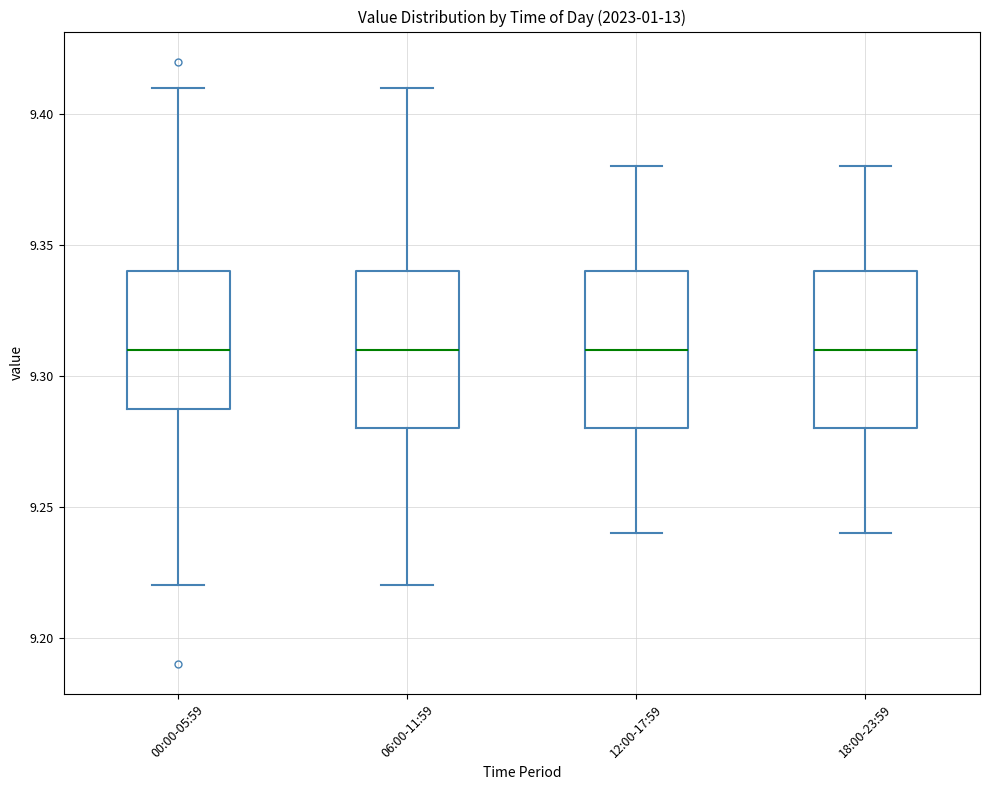

Where does the upper whisker of the box for 12:00-17:59 end on the y-axis? The values are not printed on the chart, so give them approximately, as read against the axis.

9.38